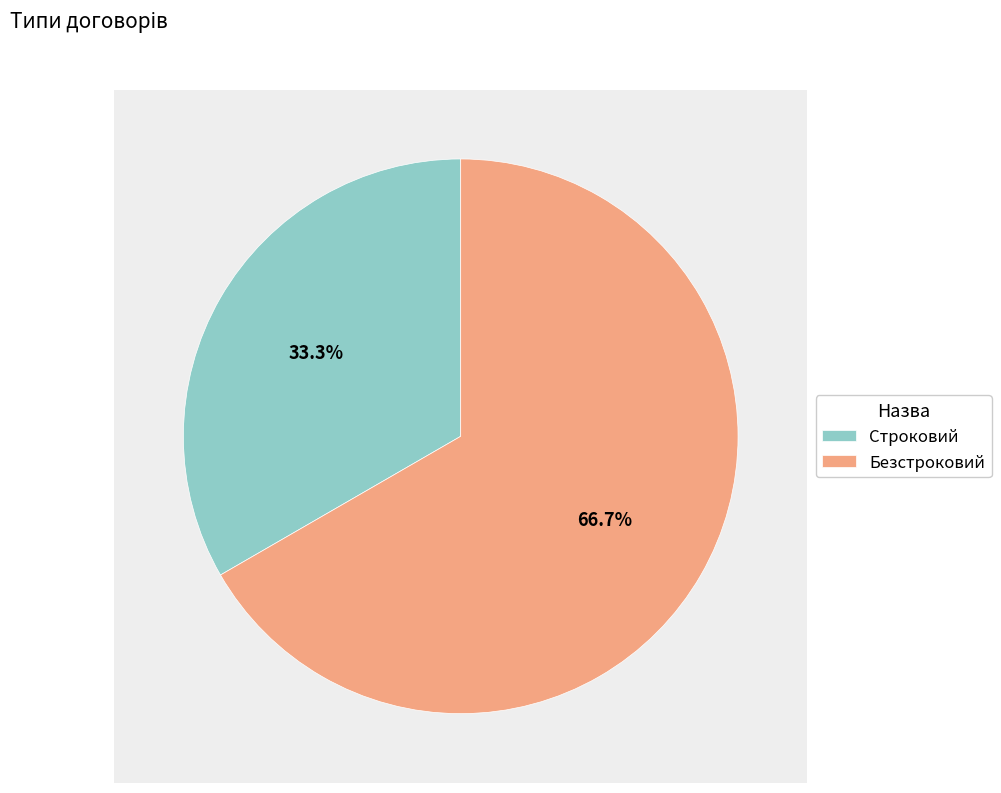

What is the change in value from Строковий to Безстроковий?

+1